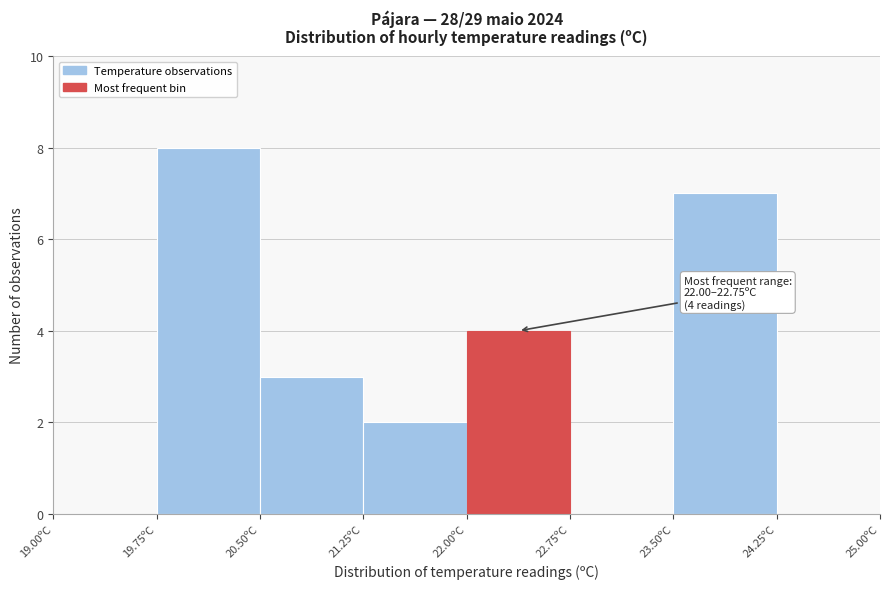

Over which range of the x-axis is the bar tallest?

19.75 to 20.50